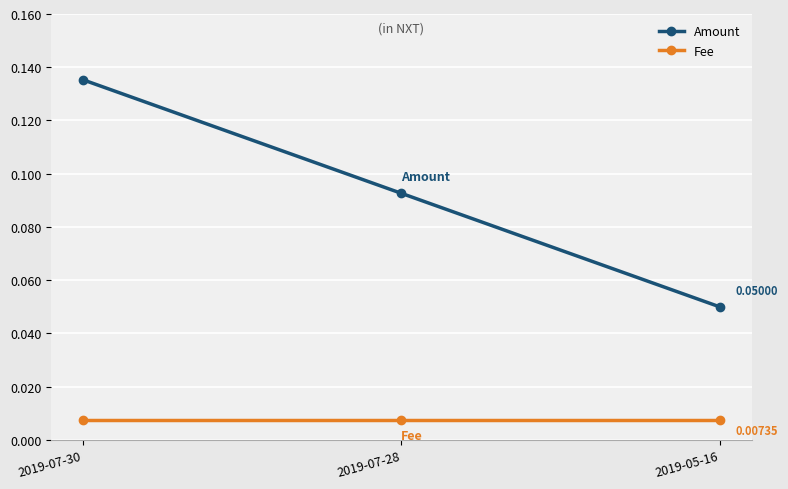

List the series in order of their peak value, highest first.

Amount, Fee